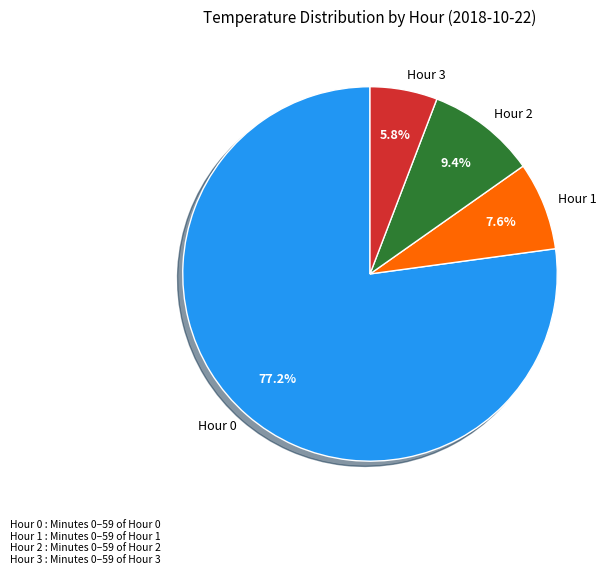

To the nearest percent, what is the average slice percentage?

25%